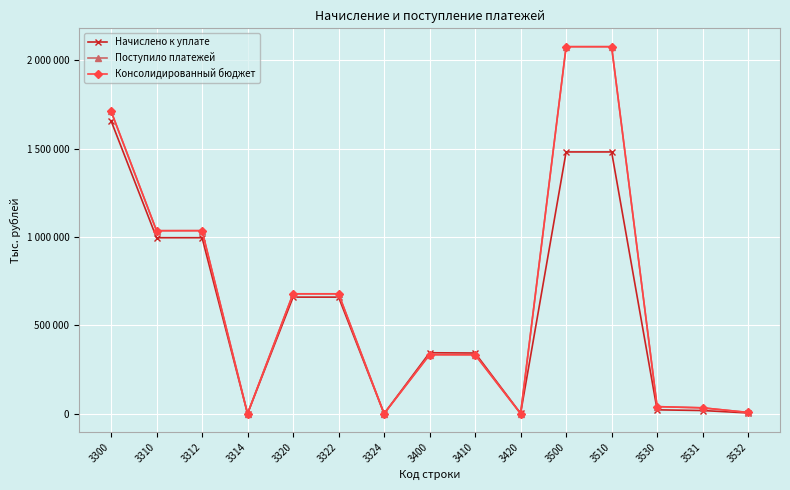

Where do Консолидированный бюджет and Поступило платежей first cross each other?

3324 and 3400